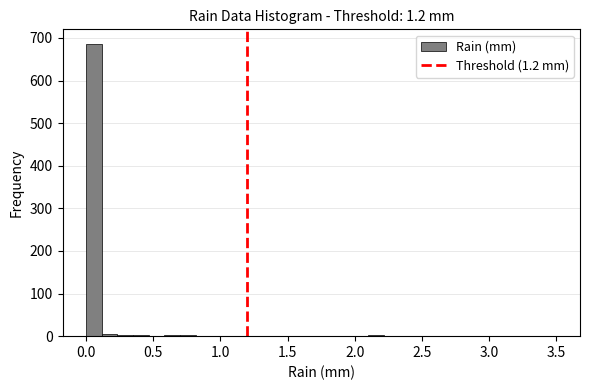

Around what value on the x-axis is the tallest bar? Give the approximate position of its centre, as read against the axis.

0.05